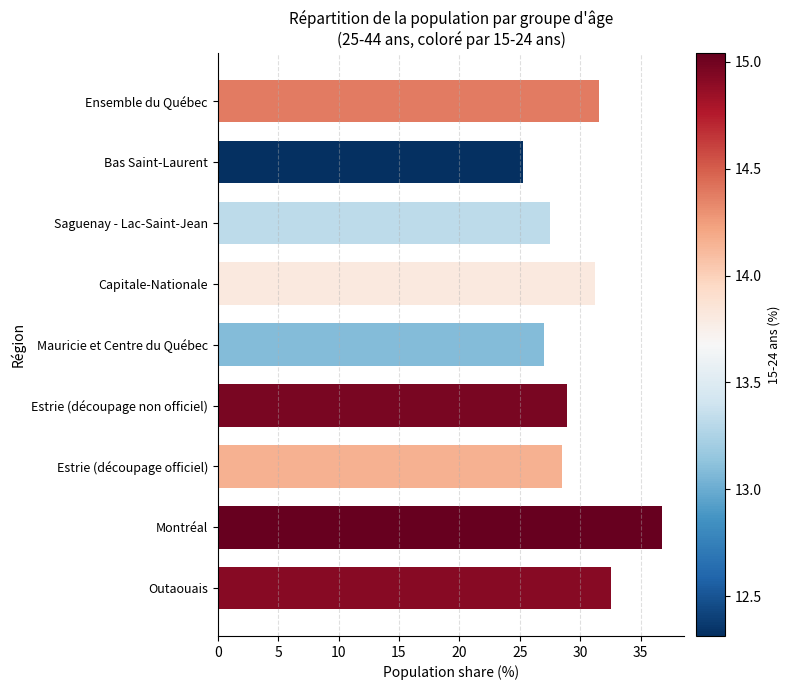

Is it true that the value at Ensemble du Québec is 46.0?

False